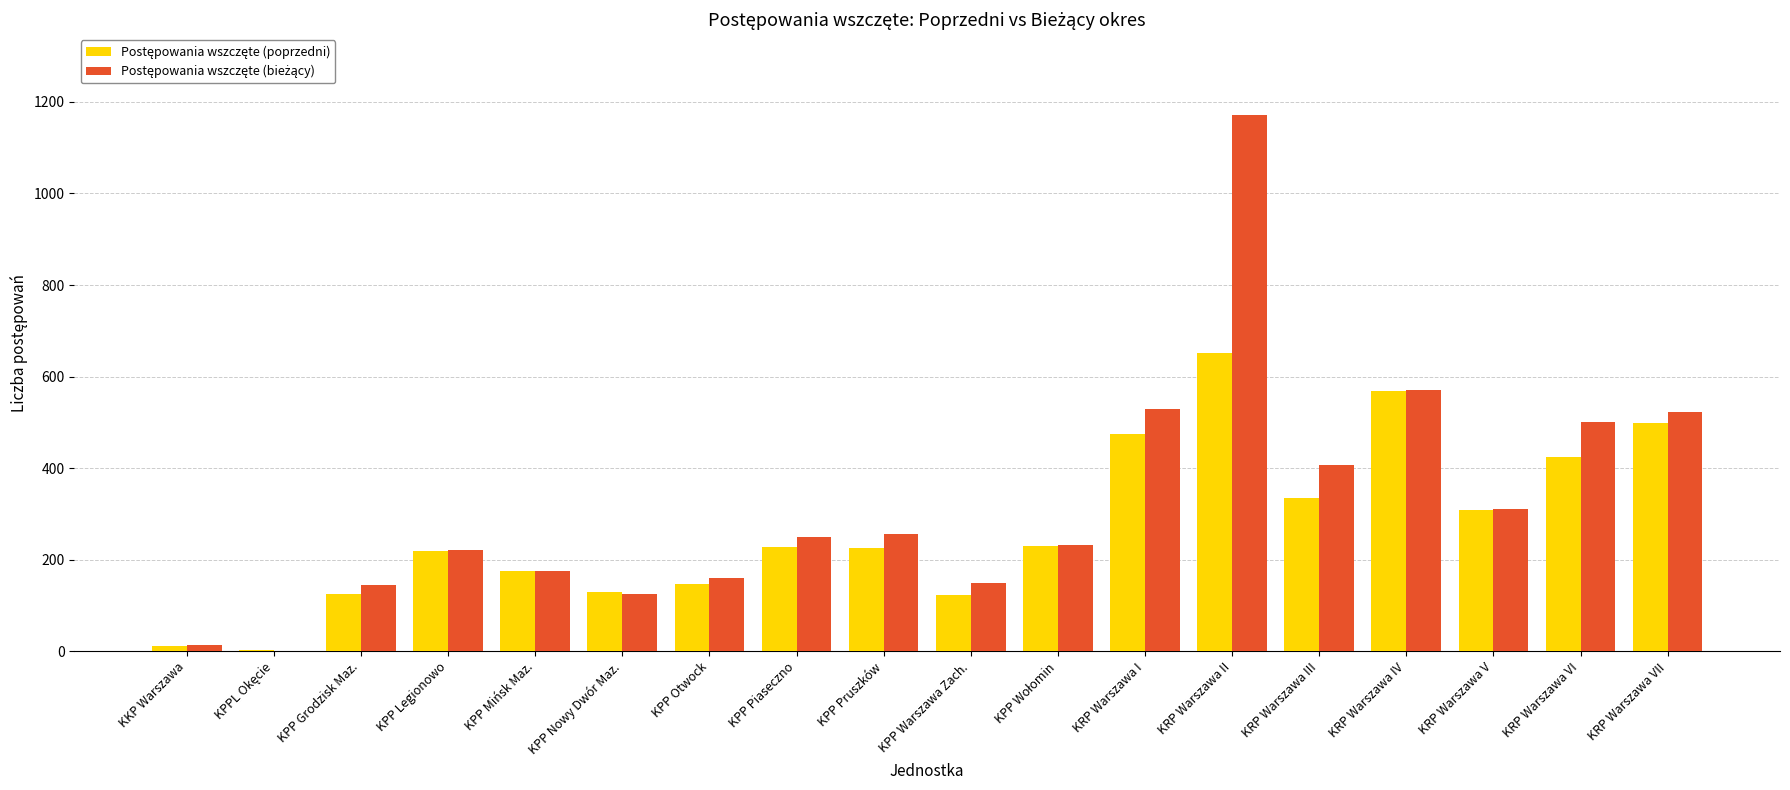

What is the greatest value displayed?

1172